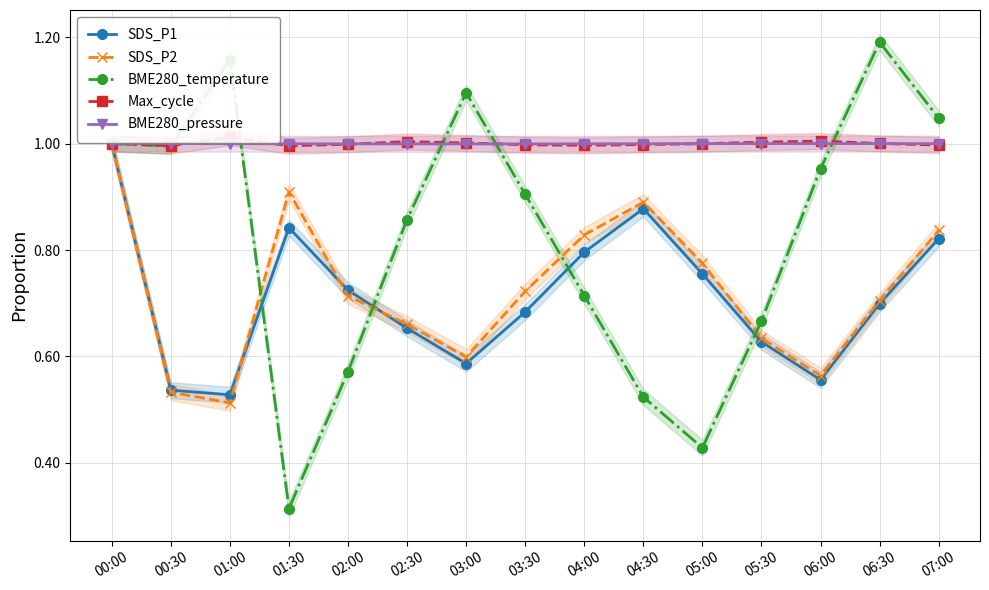

Which series has the largest range (max minus min)?

BME280_temperature